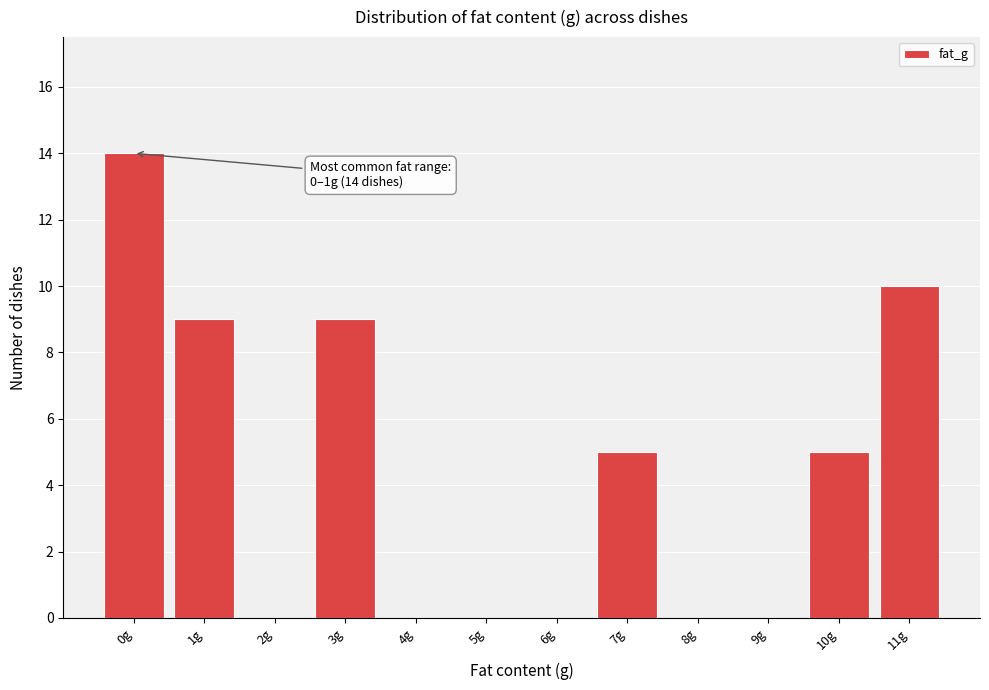

Reading right to left, list all the values displayed in this chart.

11g=10	10g=5	9g=0	8g=0	7g=5	6g=0	5g=0	4g=0	3g=9	2g=0	1g=9	0g=14